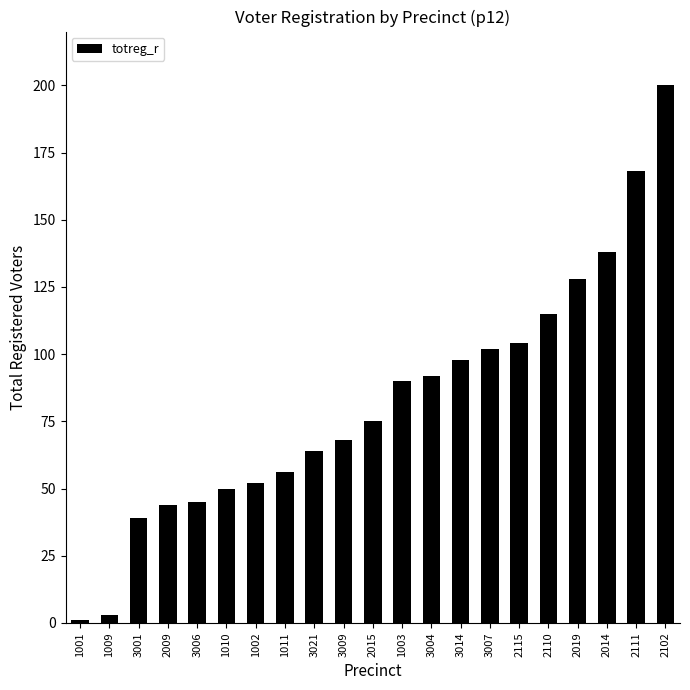

Reading left to right, transcribe all the data shown in this chart.

1001=1	1009=3	3001=39	2009=44	3006=45	1010=50	1002=52	1011=56	3021=64	3009=68	2015=75	1003=90	3004=92	3014=98	3007=102	2115=104	2110=115	2019=128	2014=138	2111=168	2102=200